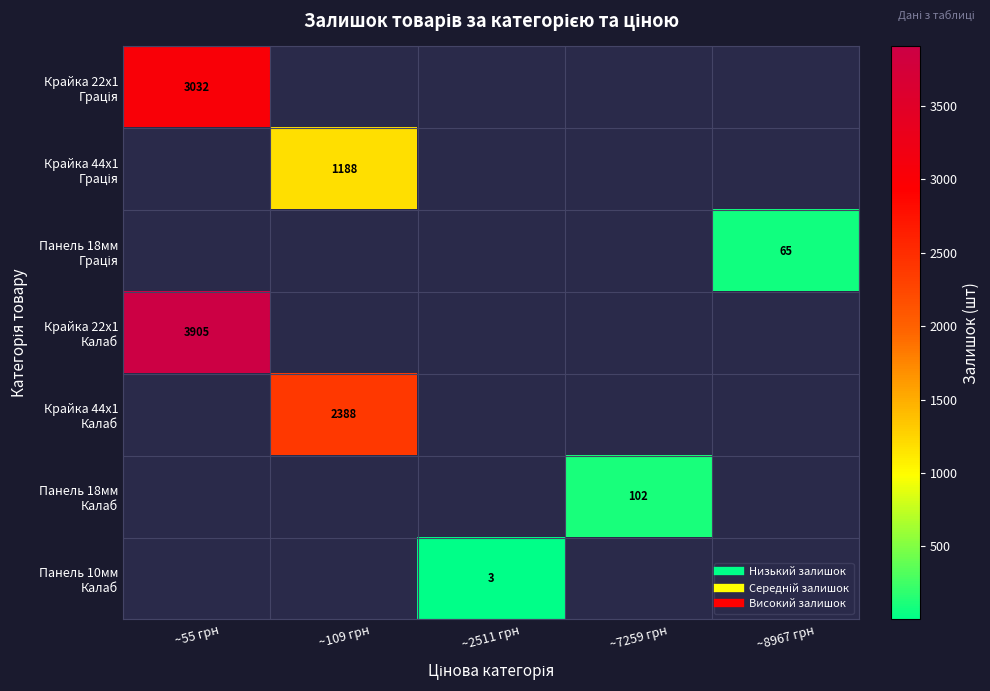

How many positive values does the Крайка 44x1 Калаб series have?

1